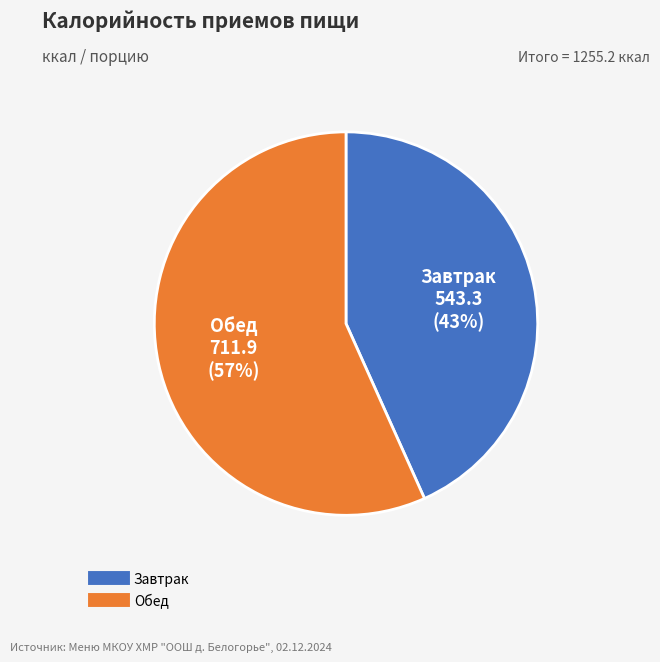

Count the number of slices in the pie.

2